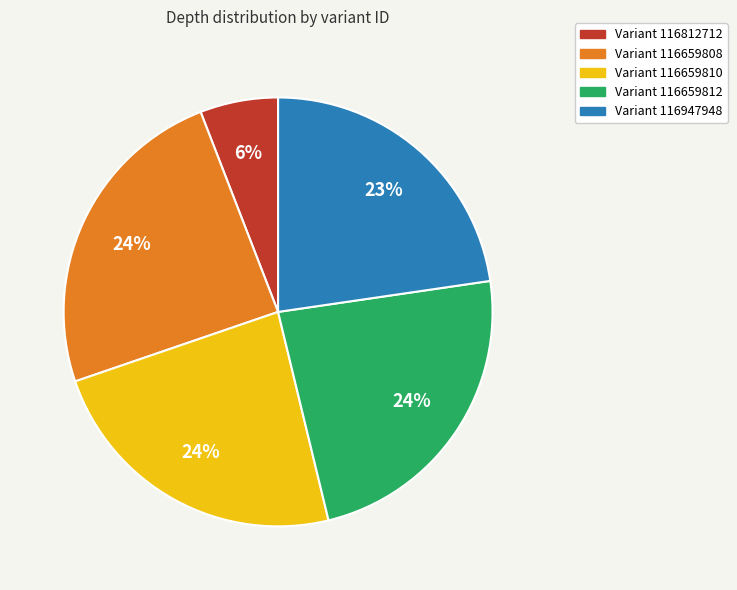

To the nearest percent, what is the average slice percentage?

20%